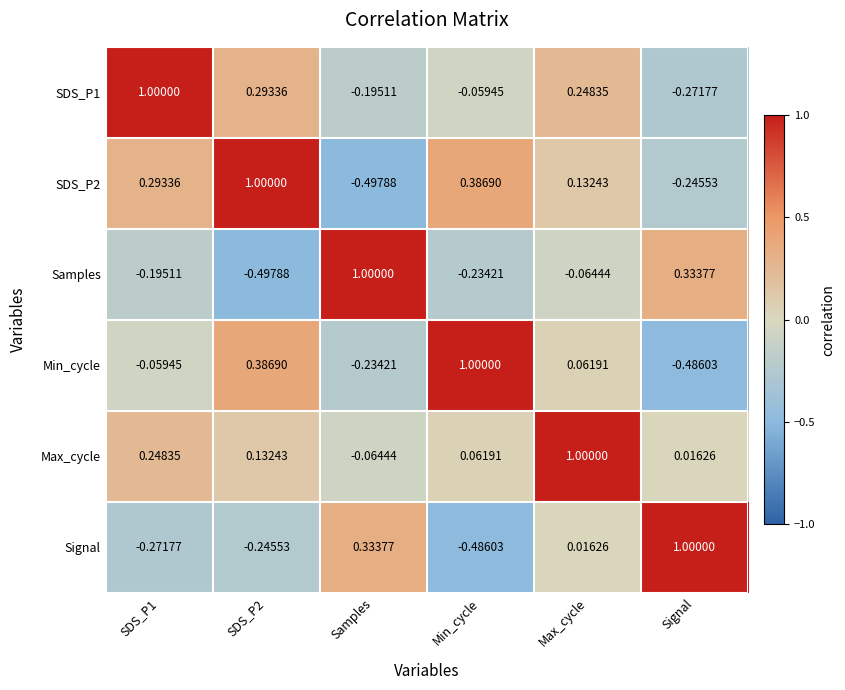

Which series has the largest total across all categories?

Max_cycle